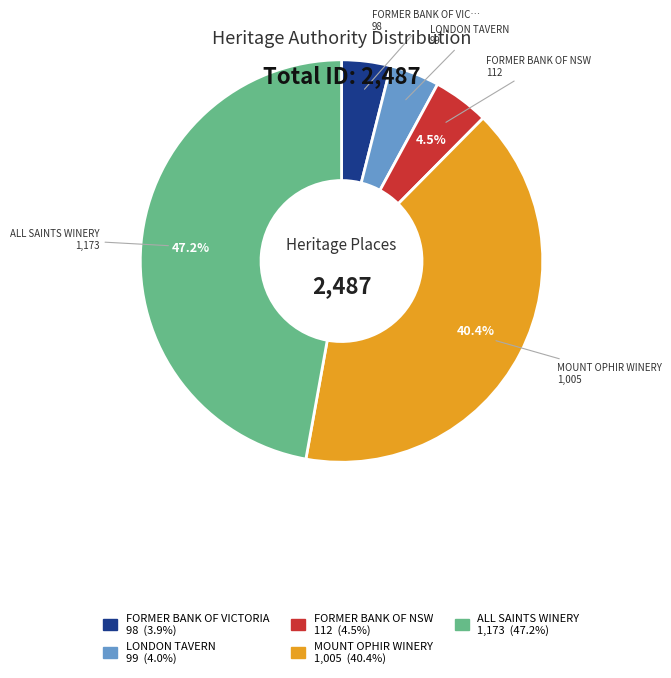

Is it true that ALL SAINTS WINERY is 58% of the pie?

False